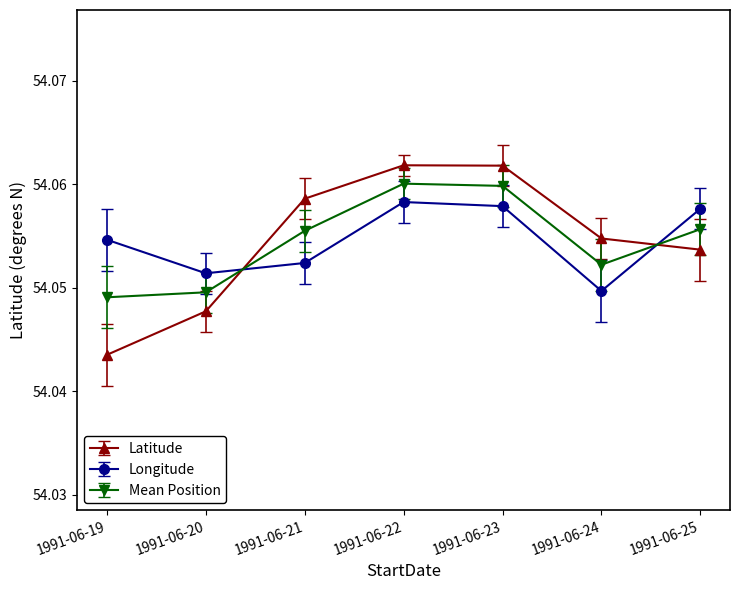

At which label is Longitude closest to 54?

1991-06-24